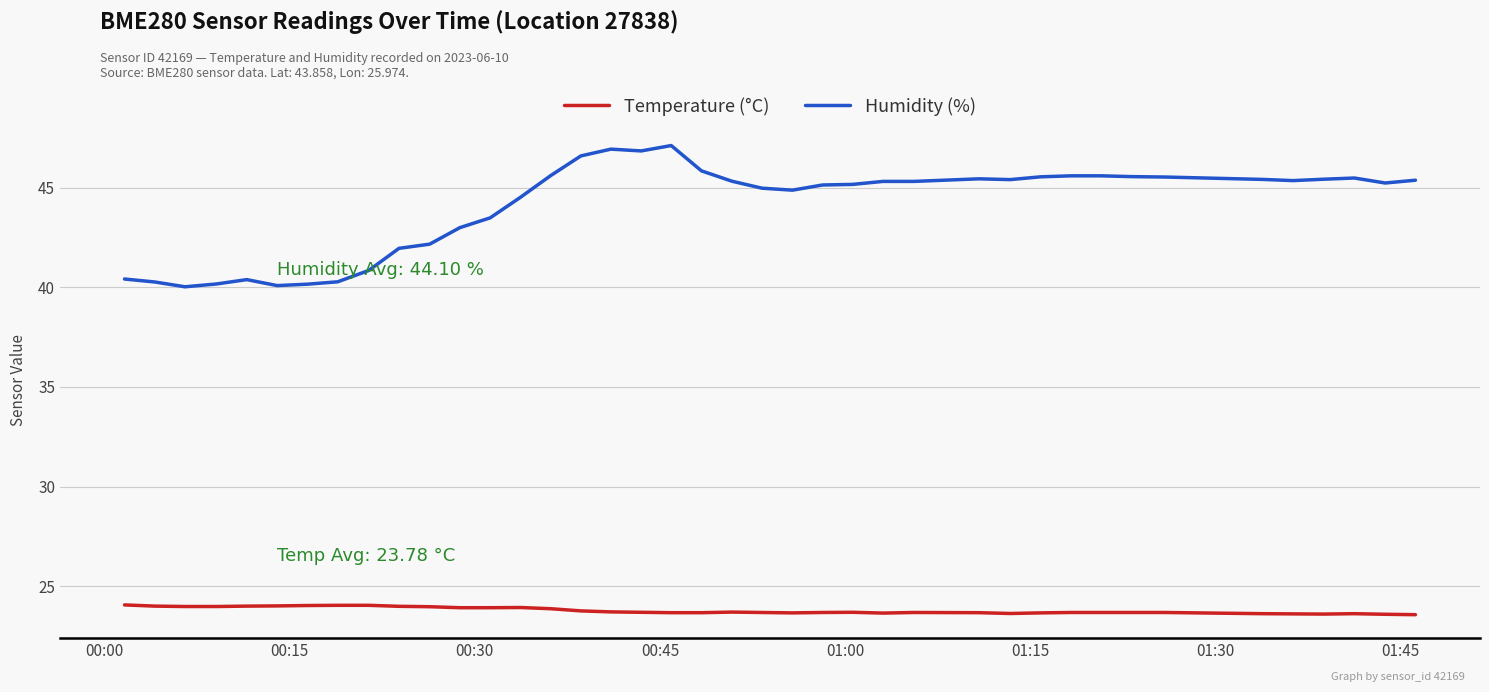

What is the sum of all Temperature (°C) values?

951.3